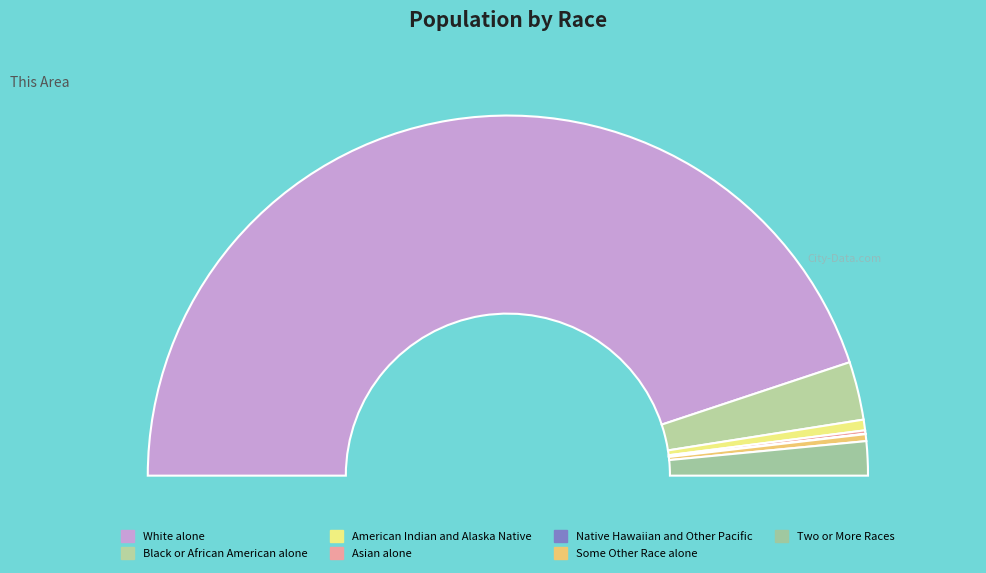

Which slice is the largest?

White alone